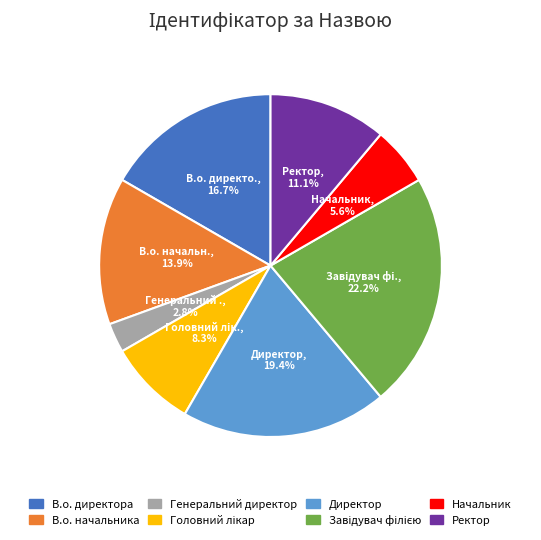

Does Ректор represent more than half of the total?

No